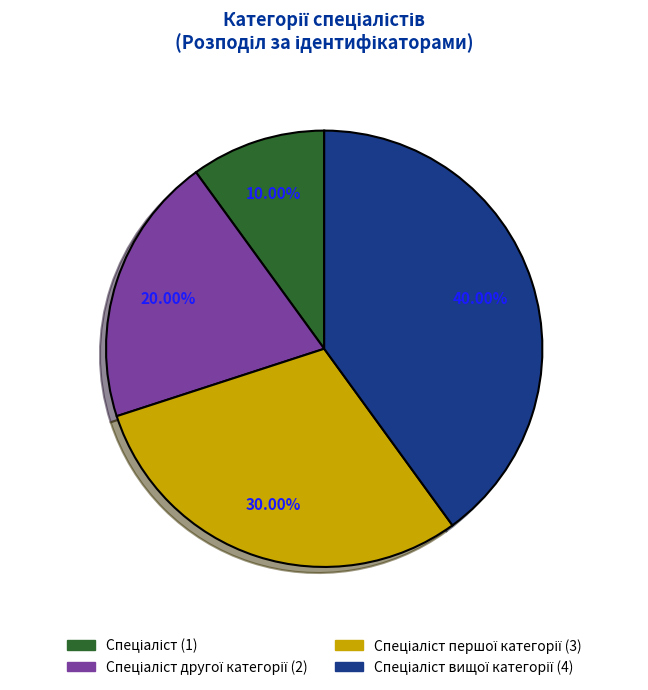

How many slices are in this pie chart?

4